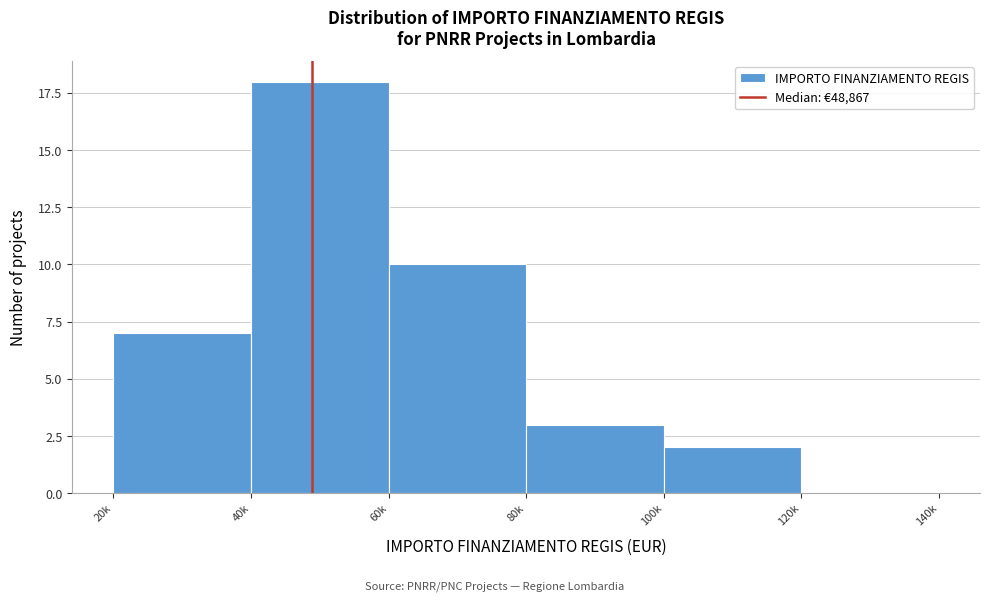

Reading left to right, list all the values displayed in this chart.

20k=7	40k=18	60k=10	80k=3	100k=2	120k=0